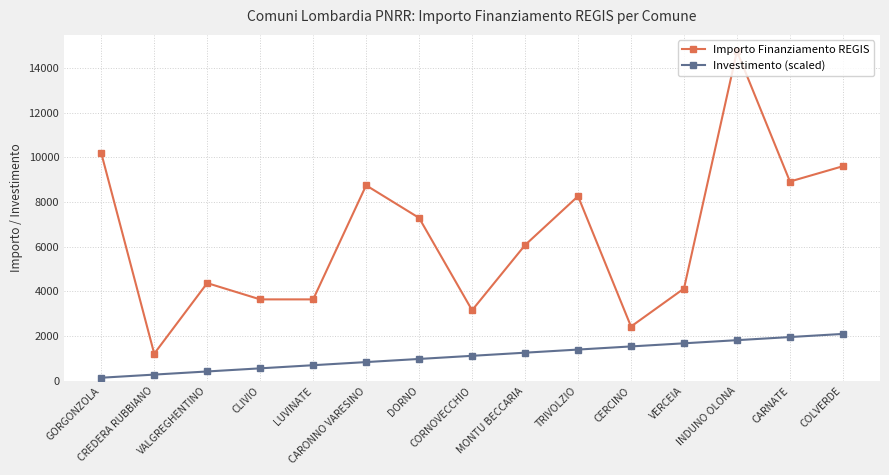

What position from the left is CARNATE?

14